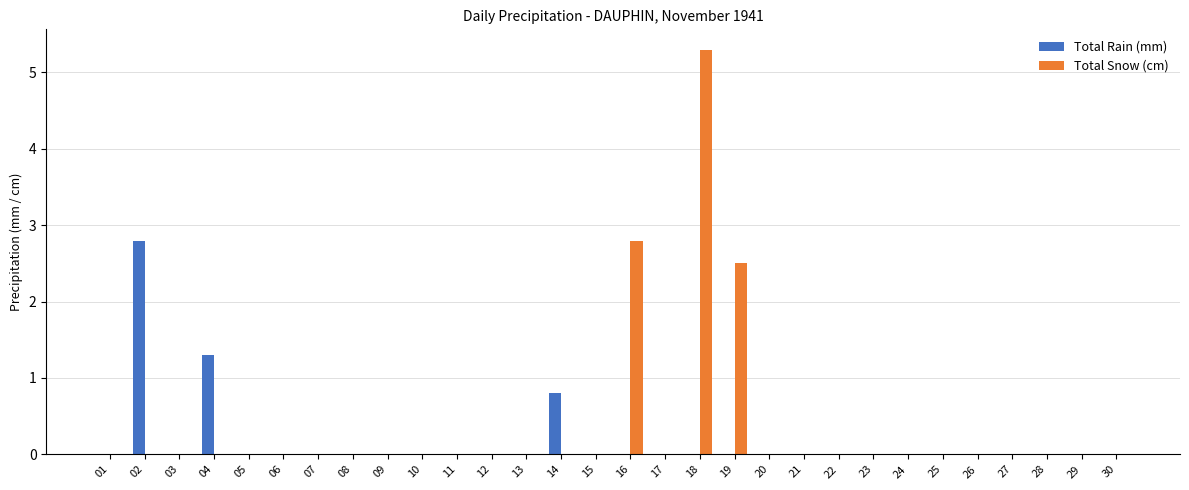

Are the bars grouped side by side (vs. stacked)?

Yes